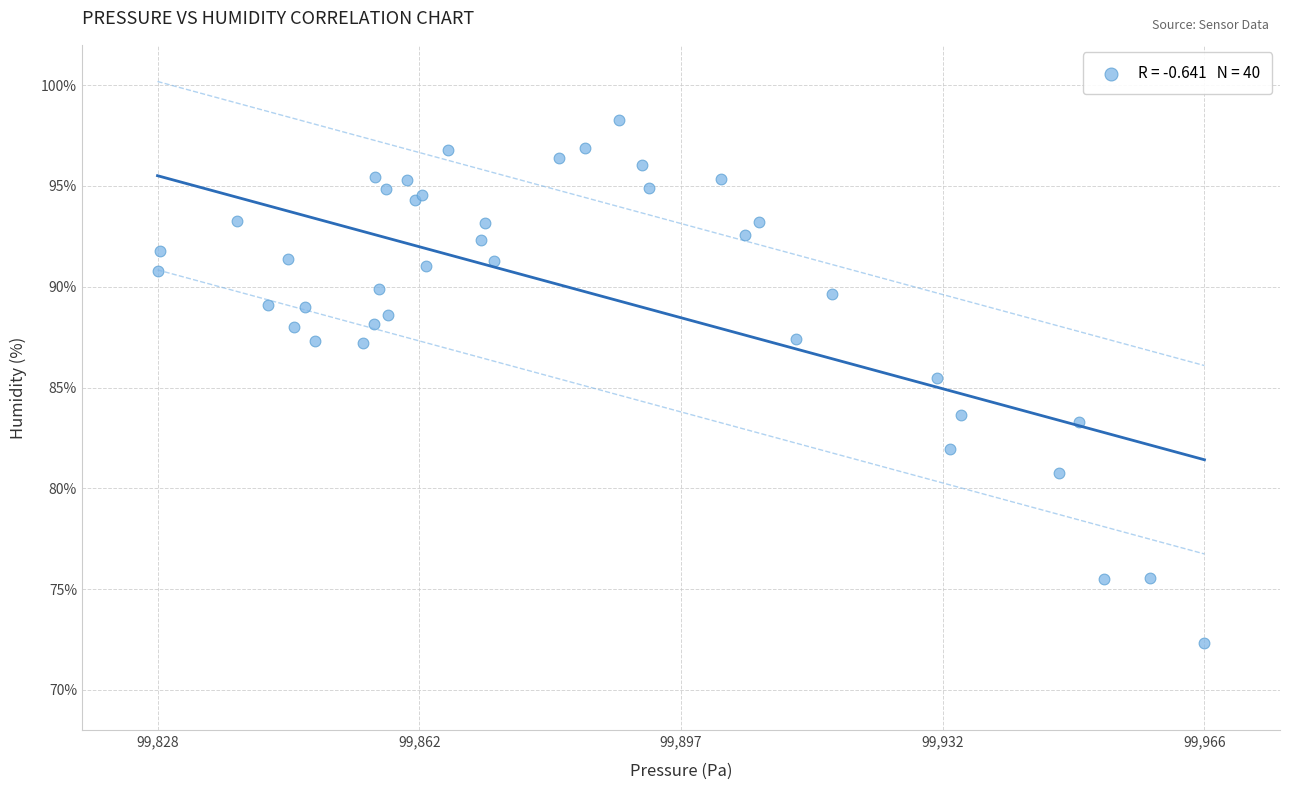

What Y value in the scatter plot is closest to 85?

85.5